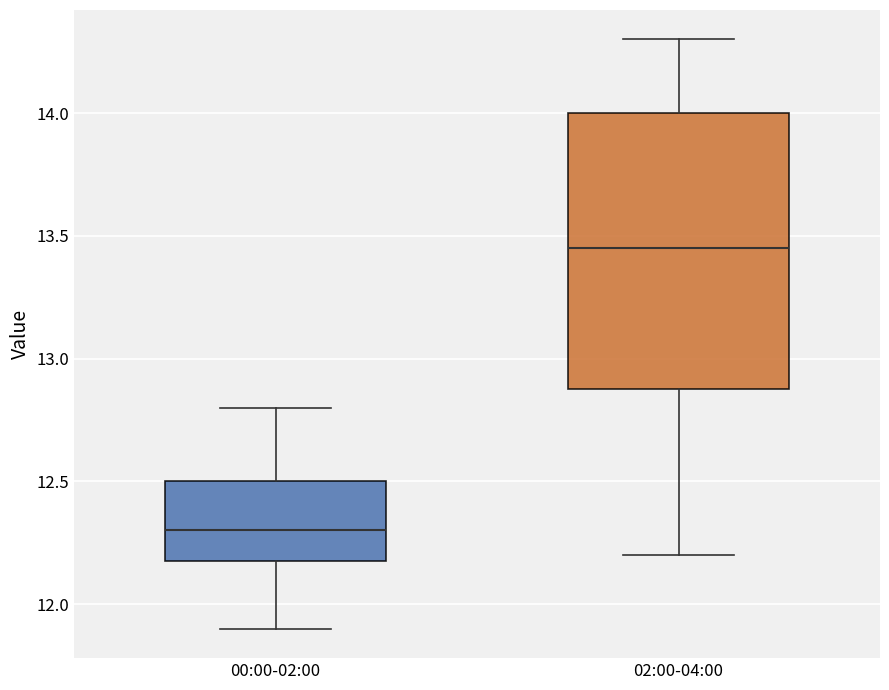

Where is the upper edge of the box for 02:00-04:00 on the y-axis? The values are not printed on the chart, so give them approximately, as read against the axis.

14.00